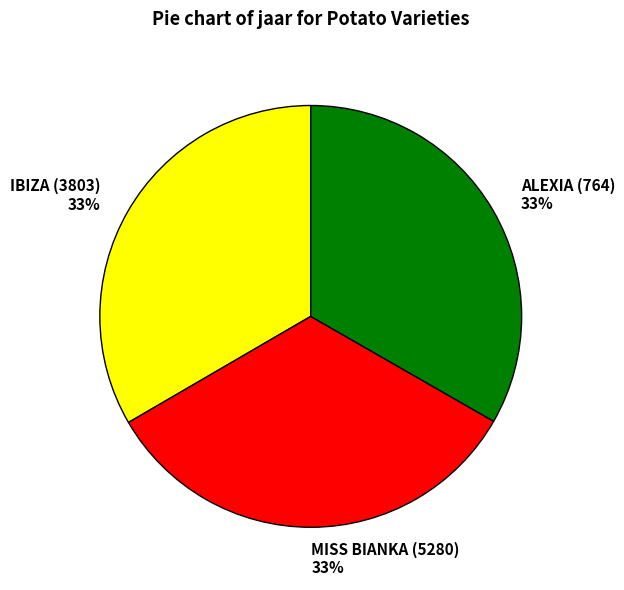

What percentage is the MISS BIANKA (5280) slice, to the nearest percent?

33%